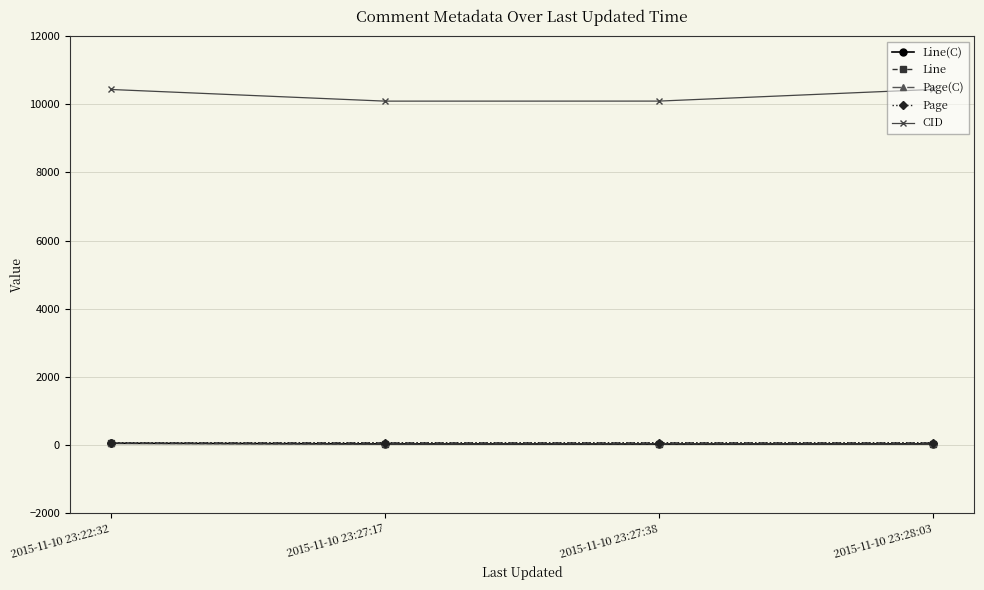

Between 2015-11-10 23:28:03 and 2015-11-10 23:27:38, which is larger?

2015-11-10 23:28:03